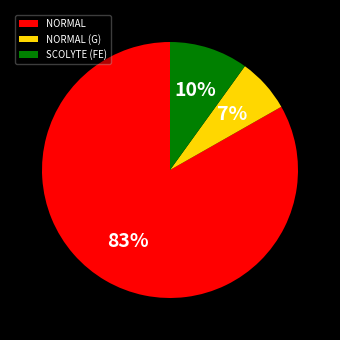

Which slice is the smallest?

NORMAL (G)